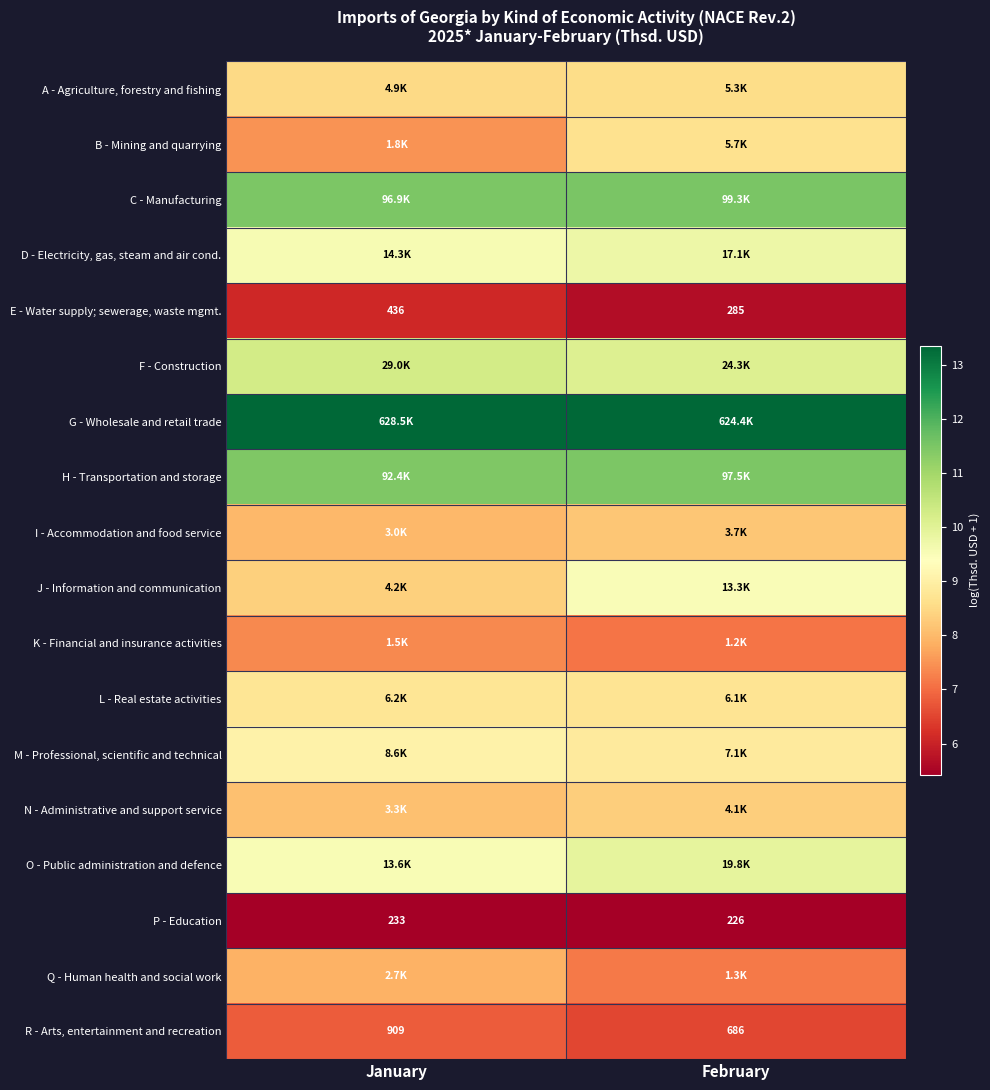

At how many categories does at least one series exceed 7?

2